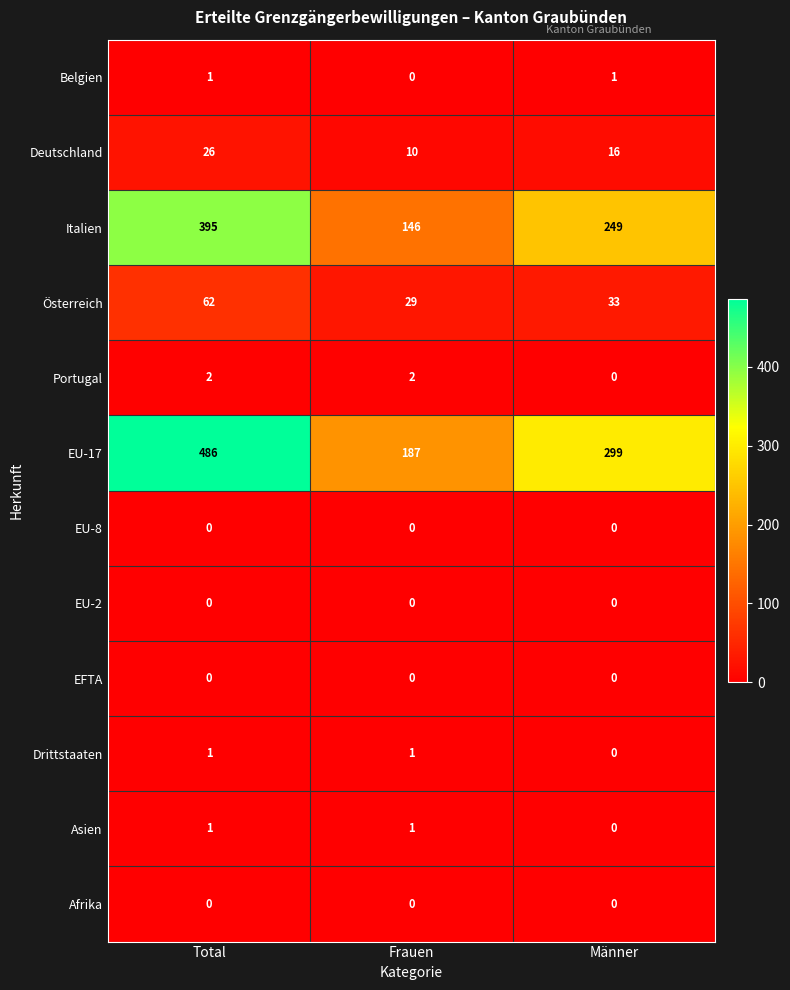

What is the greatest value displayed?

486